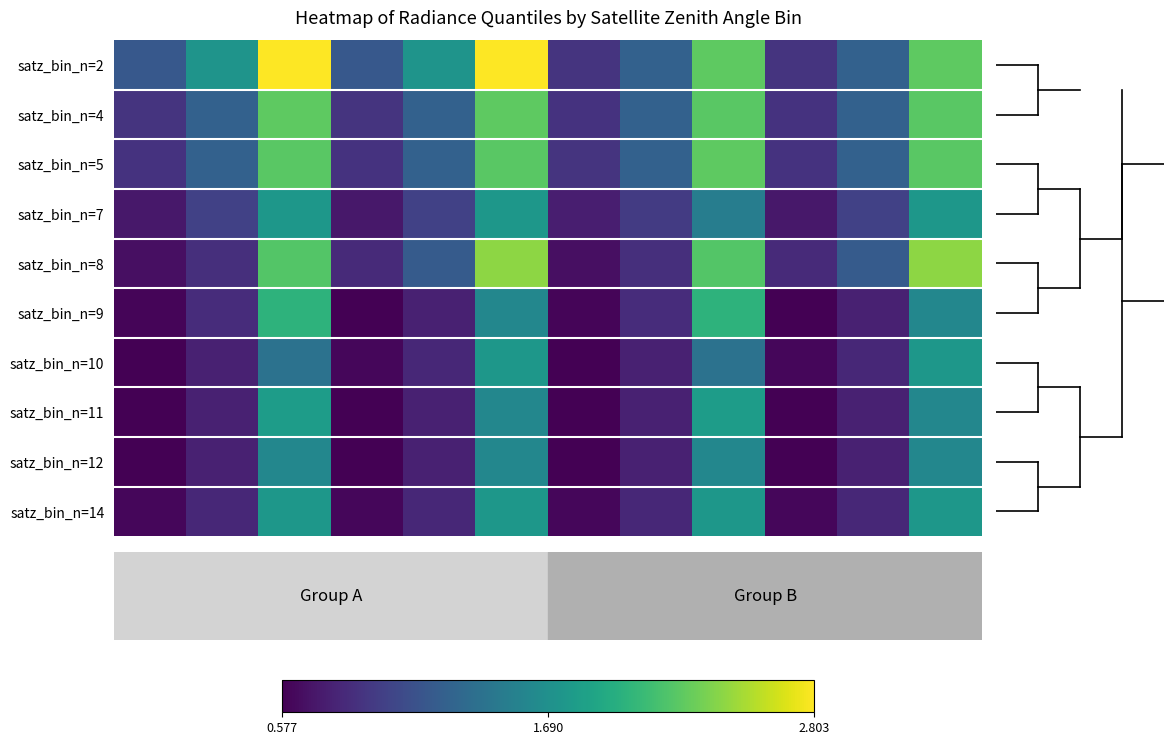

Reading right to left, what are all the values shown in this chart?

satz_bin_n=2: 2.3	1.3	0.9	2.3	1.3	0.9	2.8	1.7	1.2	2.8	1.7	1.2
satz_bin_n=4: 2.2	1.3	0.9	2.2	1.3	0.9	2.3	1.3	0.9	2.3	1.3	0.9
satz_bin_n=5: 2.2	1.3	0.9	2.3	1.3	0.9	2.2	1.3	0.9	2.2	1.3	0.9
satz_bin_n=7: 1.8	1.0	0.7	1.5	1.0	0.8	1.8	1.0	0.7	1.8	1.0	0.7
satz_bin_n=8: 2.4	1.2	0.8	2.2	0.9	0.7	2.4	1.2	0.8	2.2	0.9	0.7
satz_bin_n=9: 1.6	0.8	0.6	2.0	0.9	0.6	1.6	0.8	0.6	2.0	0.9	0.6
satz_bin_n=10: 1.8	0.8	0.6	1.4	0.8	0.6	1.8	0.8	0.6	1.4	0.8	0.6
satz_bin_n=11: 1.6	0.8	0.6	1.8	0.8	0.6	1.6	0.8	0.6	1.8	0.8	0.6
satz_bin_n=12: 1.6	0.8	0.6	1.6	0.8	0.6	1.6	0.8	0.6	1.6	0.8	0.6
satz_bin_n=14: 1.8	0.8	0.6	1.8	0.8	0.6	1.8	0.8	0.6	1.8	0.8	0.6